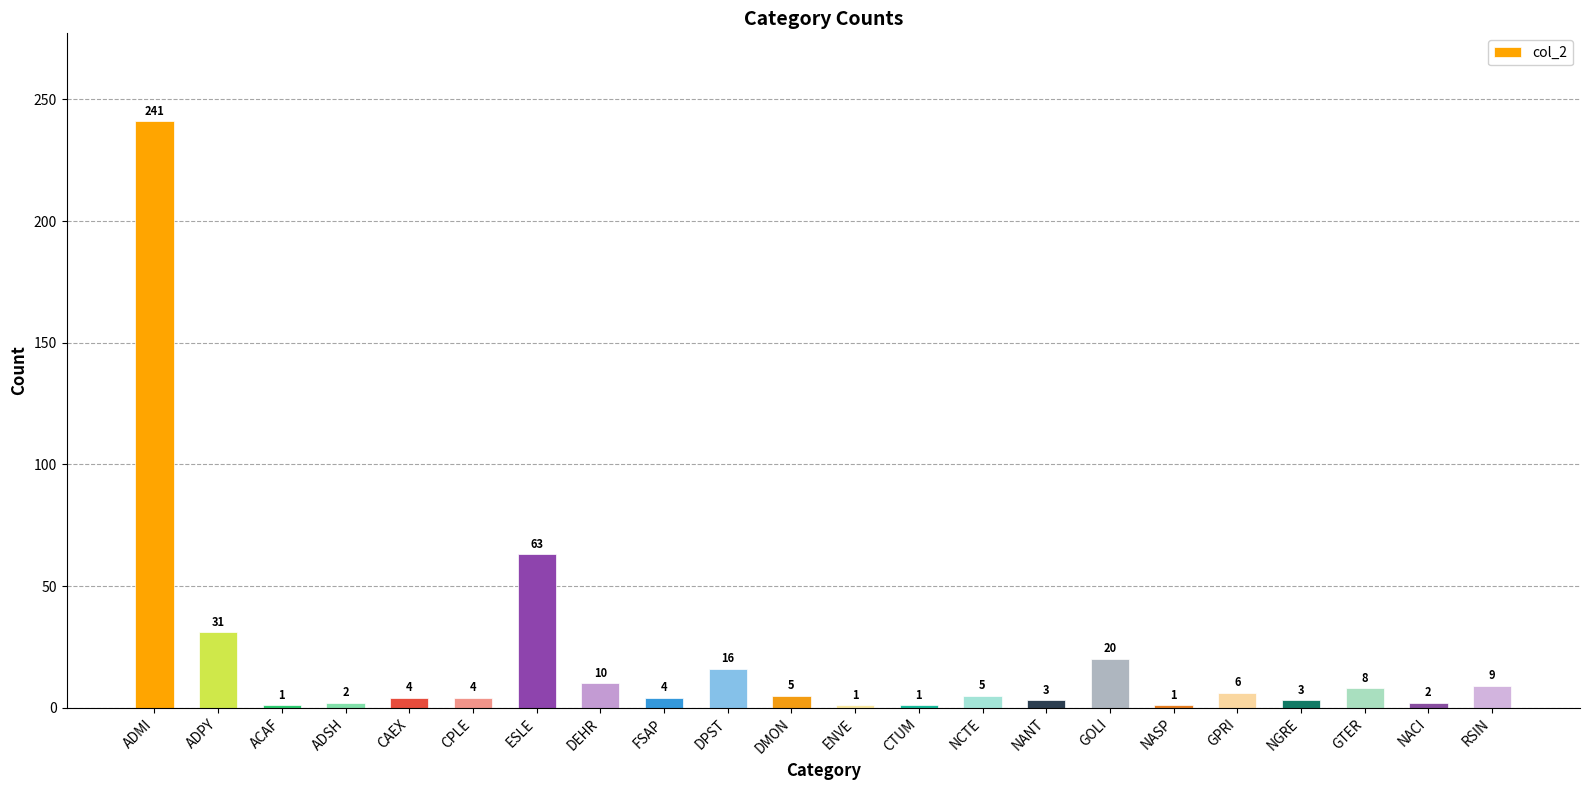

Reading left to right, what are all the values shown in this chart?

ADMI=241	ADPY=31	ACAF=1	ADSH=2	CAEX=4	CPLE=4	ESLE=63	DEHR=10	FSAP=4	DPST=16	DMON=5	ENVE=1	CTUM=1	NCTE=5	NANT=3	GOLI=20	NASP=1	GPRI=6	NGRE=3	GTER=8	NACI=2	RSIN=9